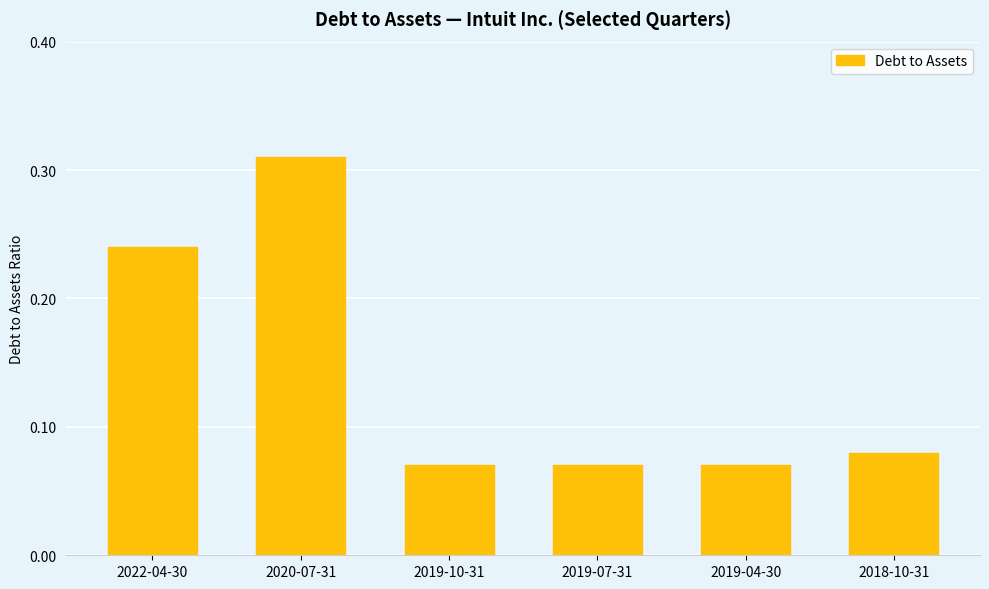

What position from the left is 2022-04-30?

1